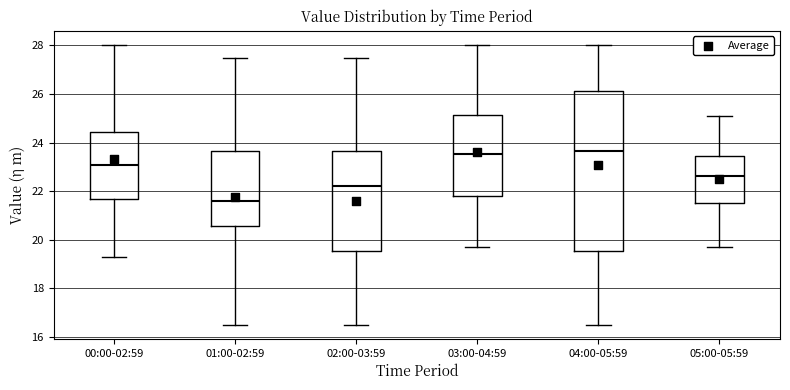

Reading left to right, read every box against the y-axis: the position of its median line, the range the box covers, and the ends of its whiskers. The values are not printed on the chart, so give them approximately, as read against the axis.

00:00-02:59: median 23.0, box 21.6 to 24.4, whiskers 19.4 to 28.0
01:00-02:59: median 21.6, box 20.6 to 23.6, whiskers 16.6 to 27.4
02:00-03:59: median 22.2, box 19.6 to 23.6, whiskers 16.6 to 27.4
03:00-04:59: median 23.6, box 21.8 to 25.2, whiskers 19.8 to 28.0
04:00-05:59: median 23.6, box 19.6 to 26.2, whiskers 16.6 to 28.0
05:00-05:59: median 22.6, box 21.6 to 23.4, whiskers 19.8 to 25.2